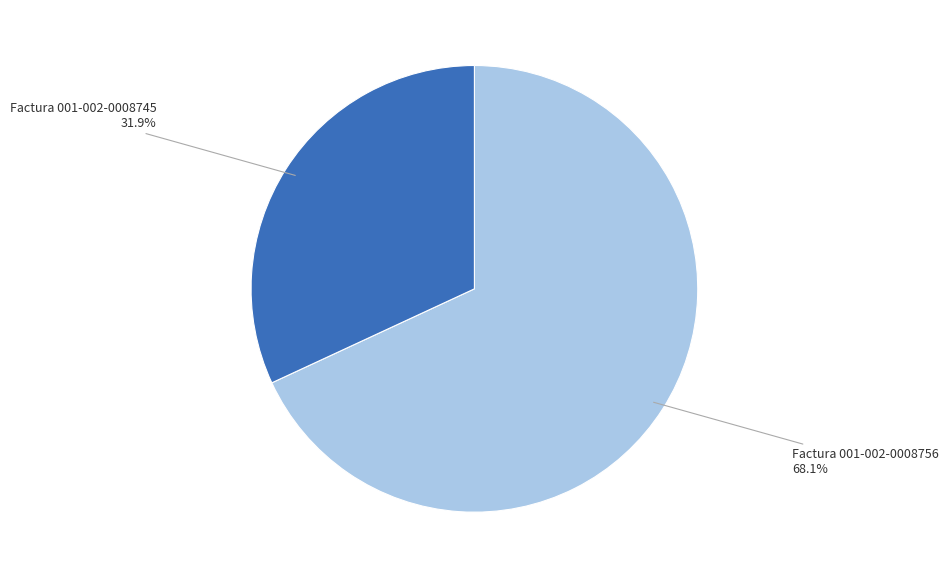

Between Factura 001-002-0008745 and Factura 001-002-0008756, which is larger?

Factura 001-002-0008756